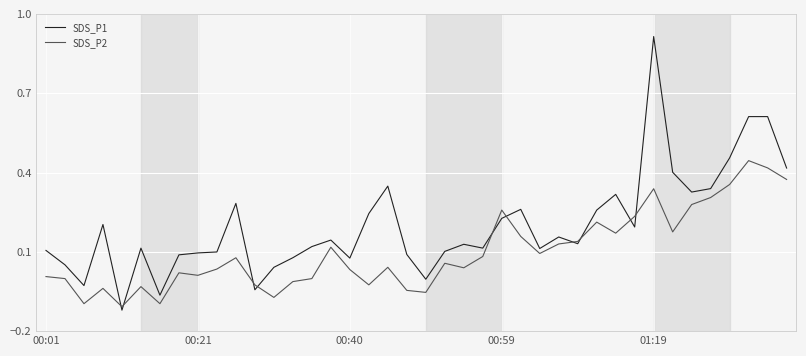

List the series in order of their peak value, lowest first.

SDS_P2, SDS_P1